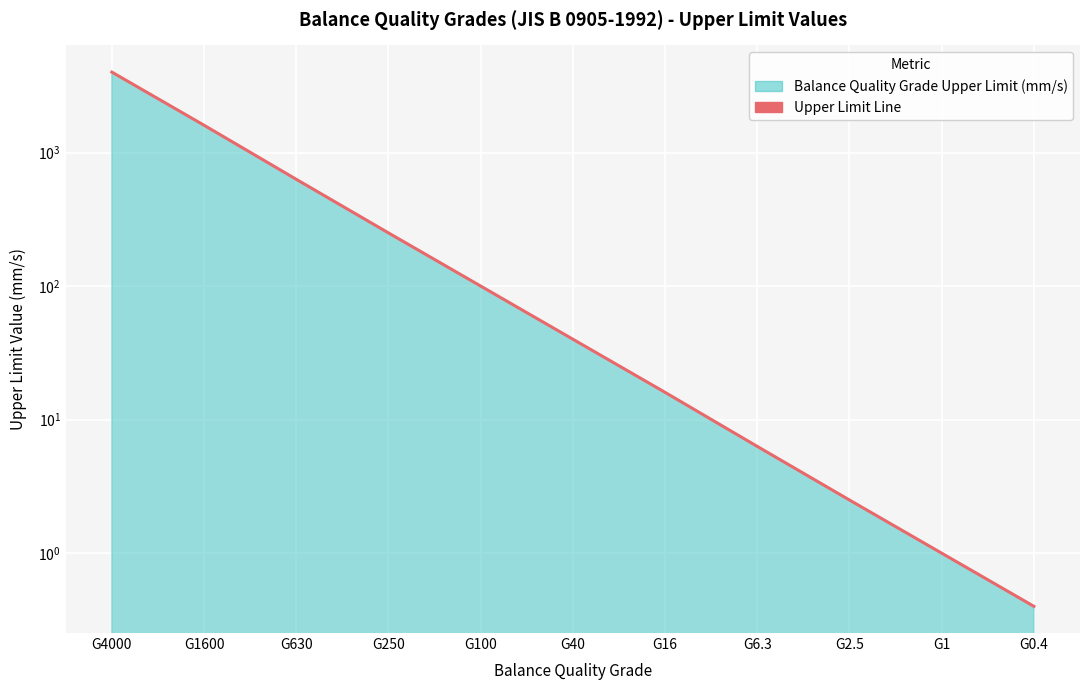

Where is the data nearest to the value 2000?

G1600